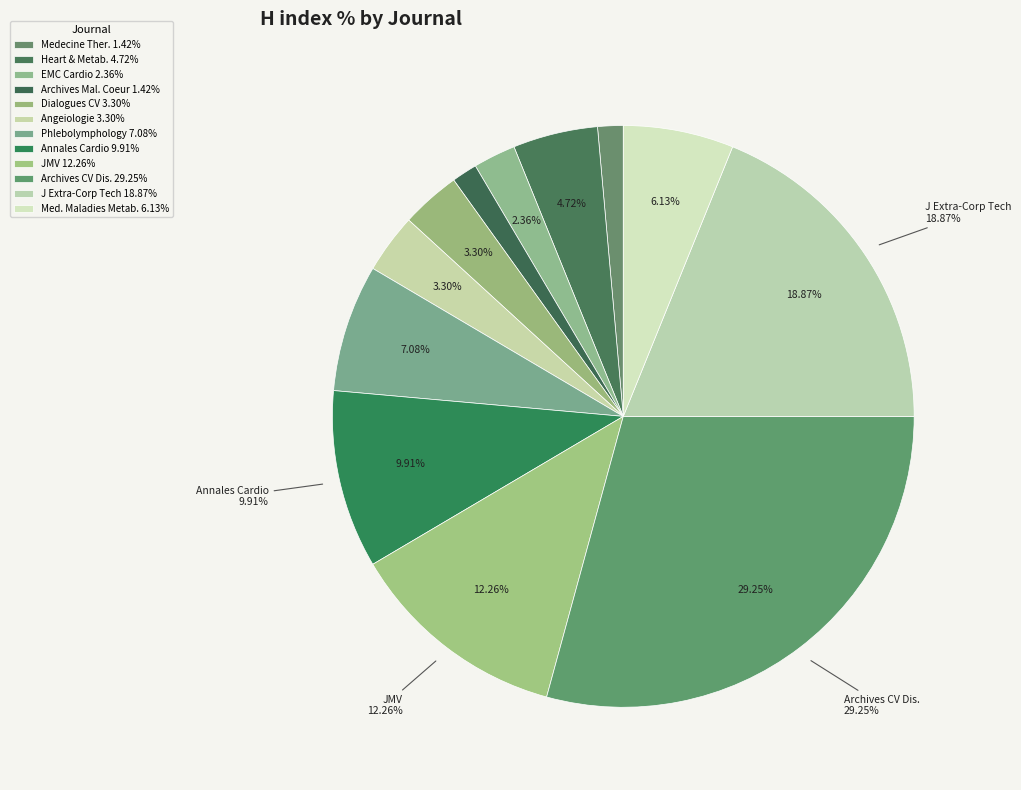

How many segments does this pie chart have?

12